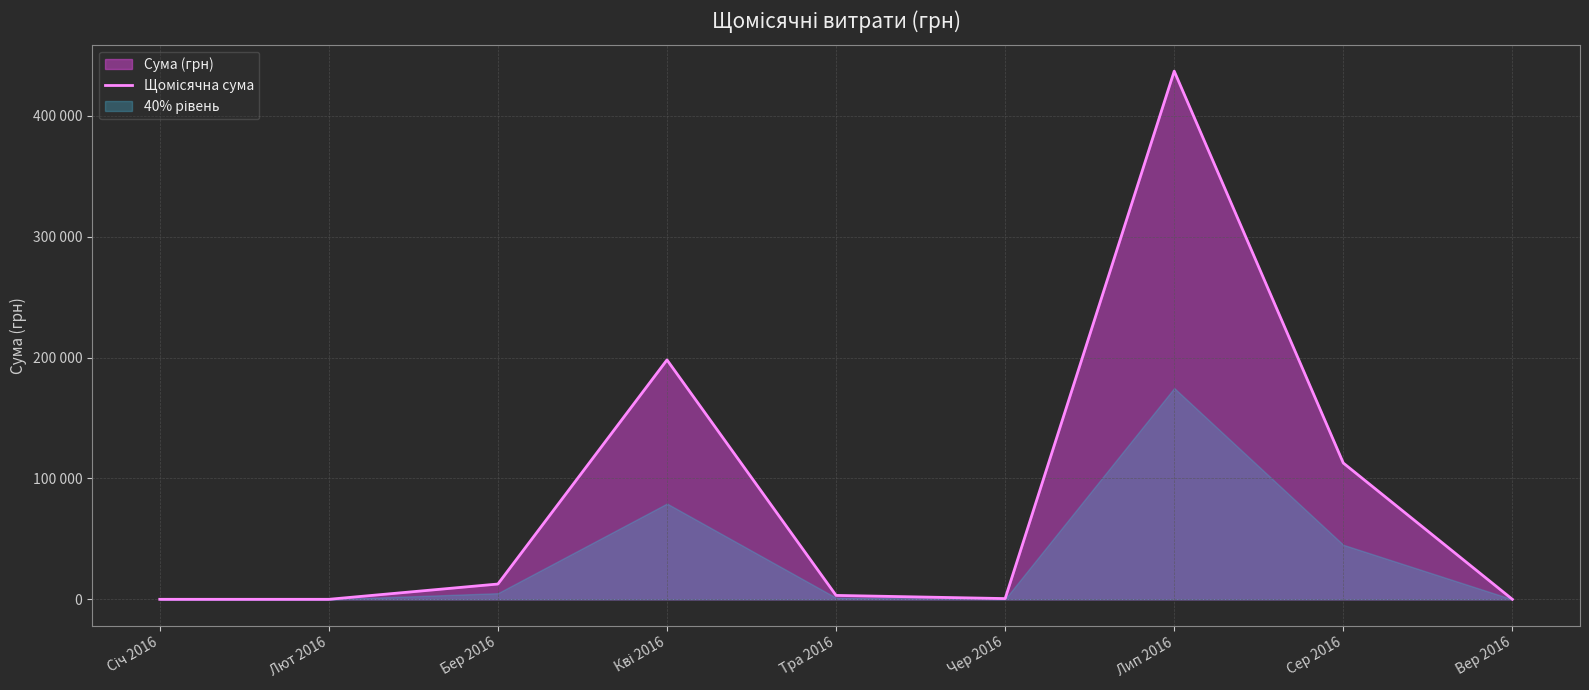

What is the sum of the values at Січ 2016 and Бер 2016?

12648.8